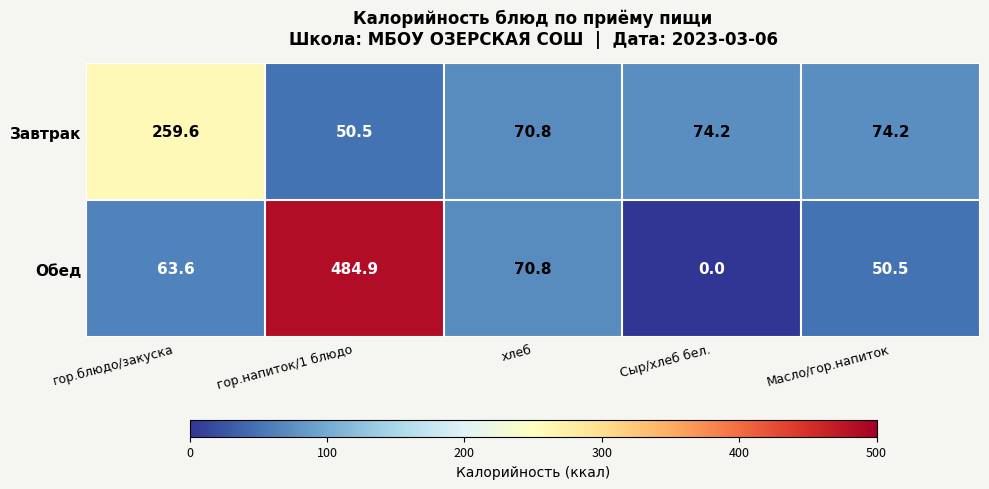

Which series has the largest range (max minus min)?

Обед